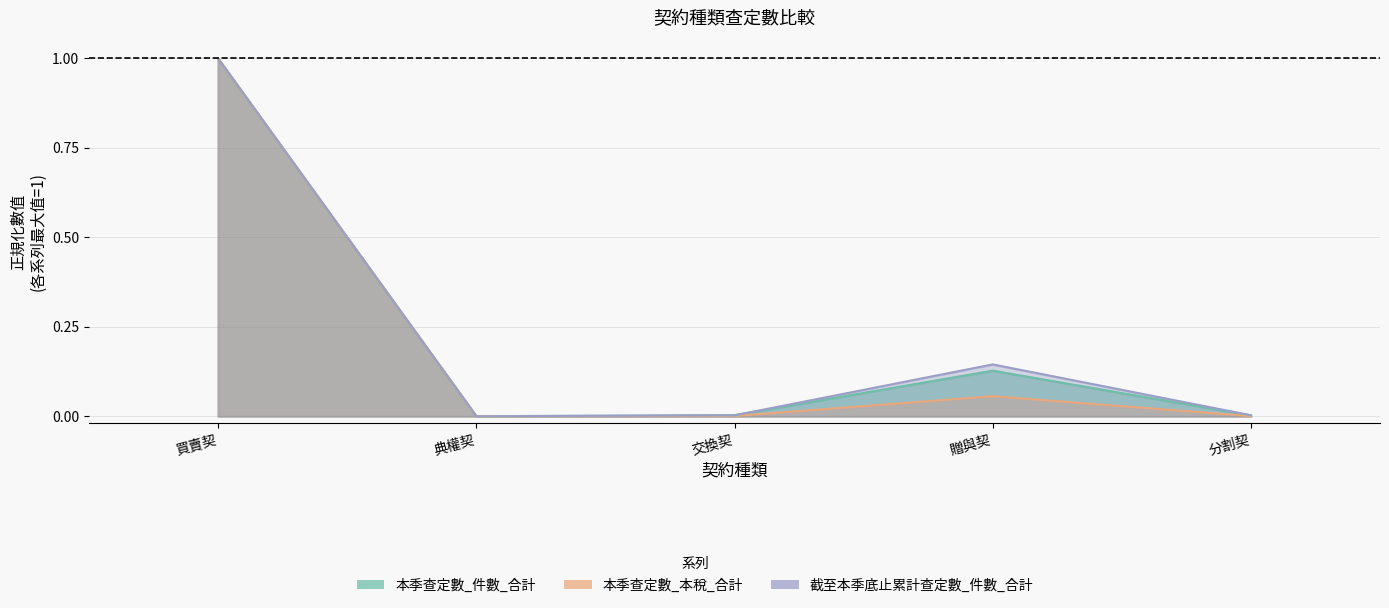

Count the number of data series in this chart.

3